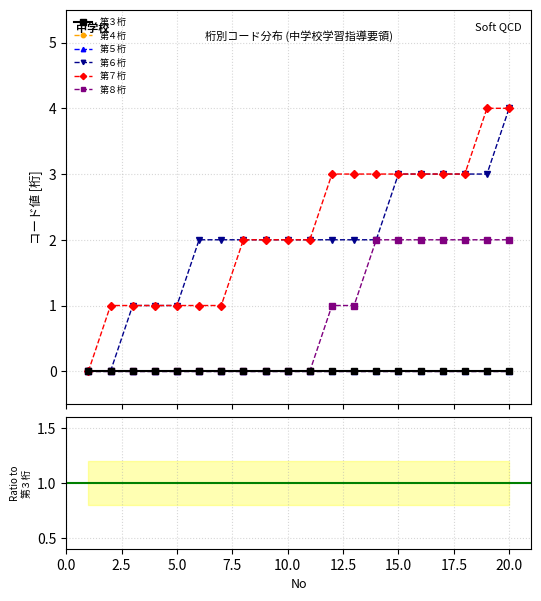

Is the value of 第６桁 at 9 greater than the value of 第８桁 at 10?

Yes